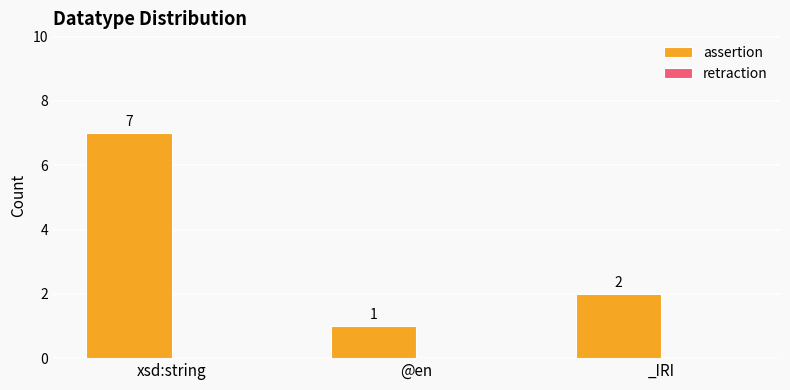

Are the bars horizontal?

No